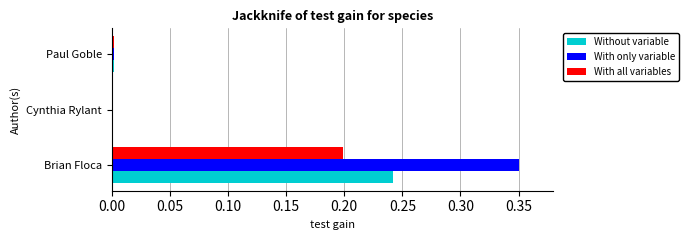

Between Brian Floca and Cynthia Rylant, which series saw the biggest shift?

With only variable